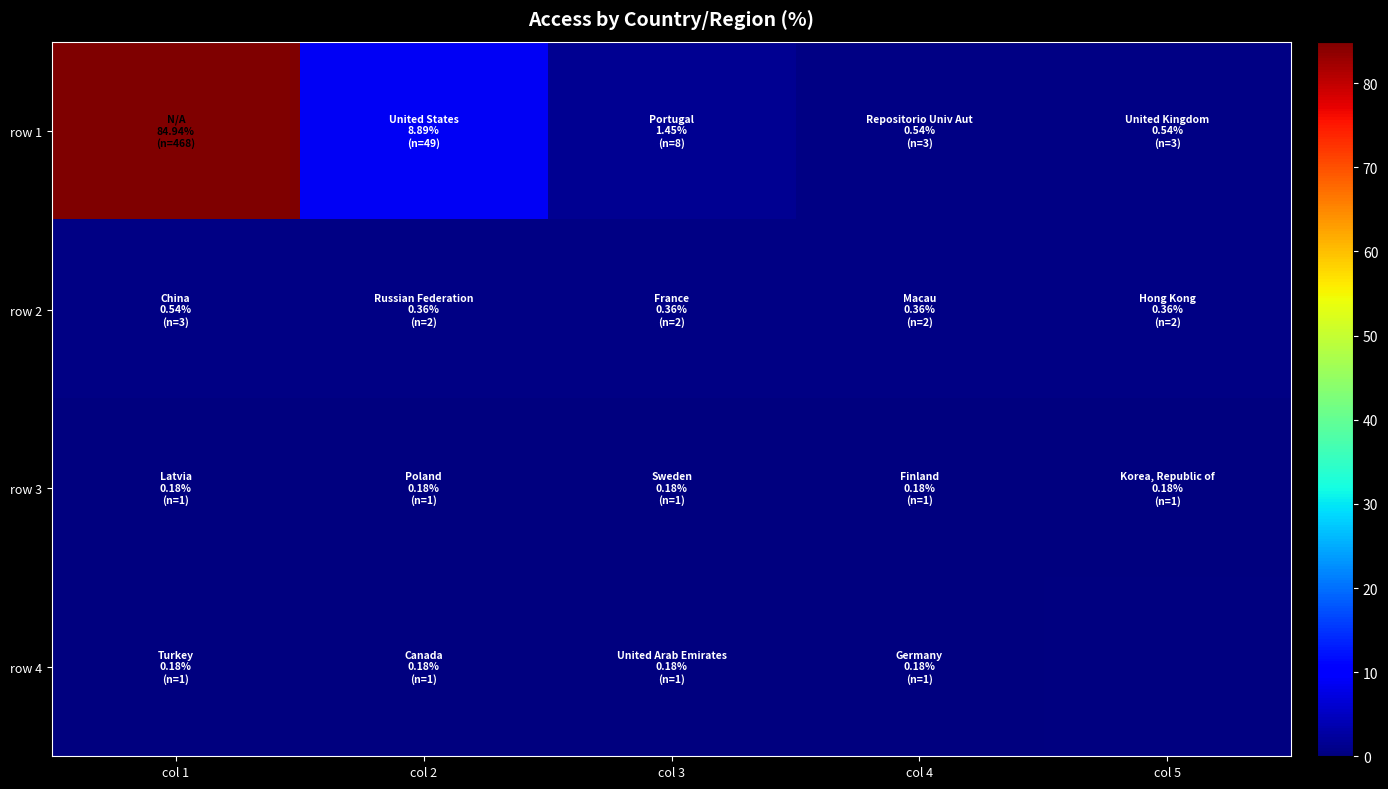

What is the maximum value shown in the chart?

84.9